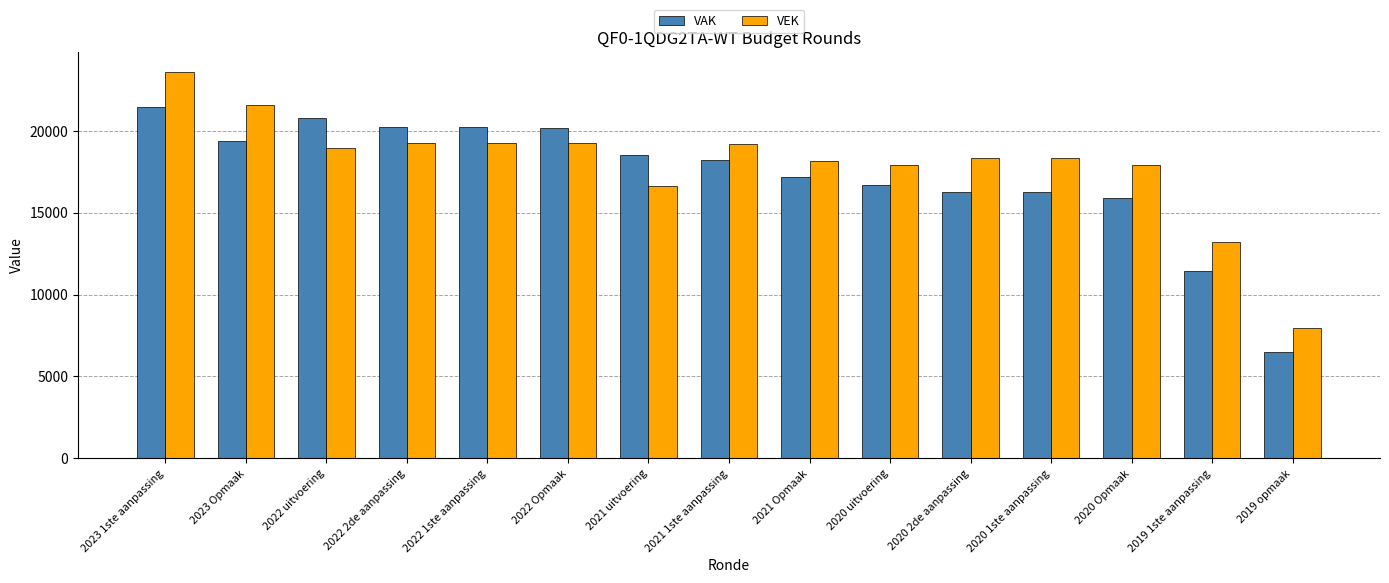

How many groups of bars are there?

15